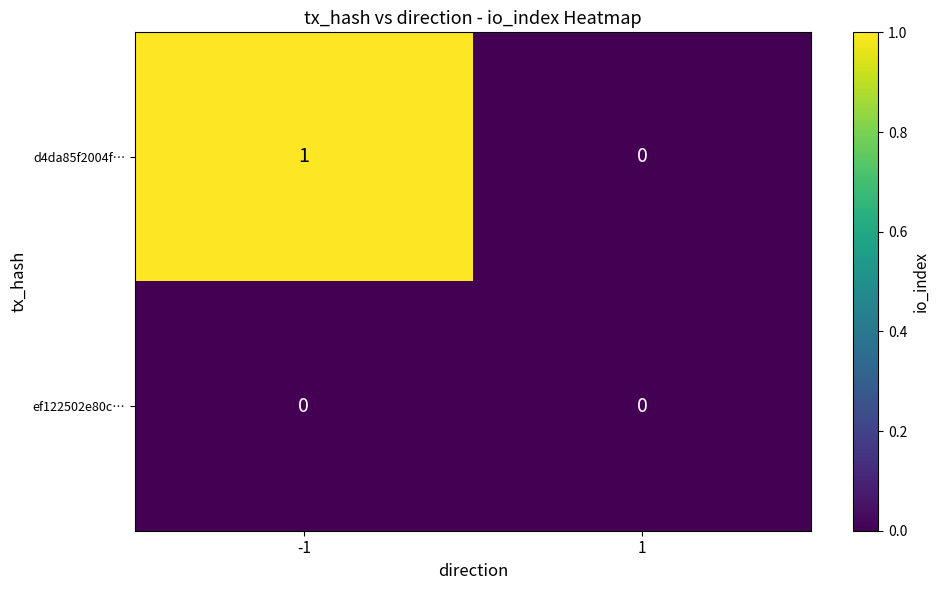

Rank the series by their average value, from lowest to highest.

ef122502e80c…, d4da85f2004f…